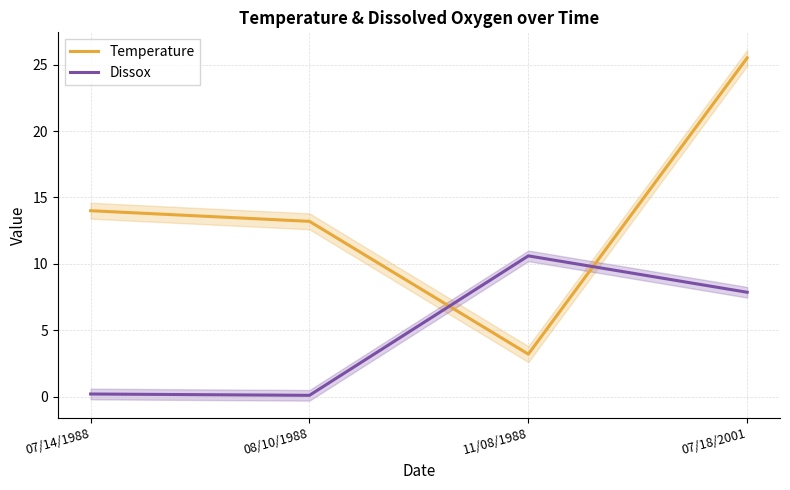

What are all the series names shown in the legend?

Temperature, Dissox